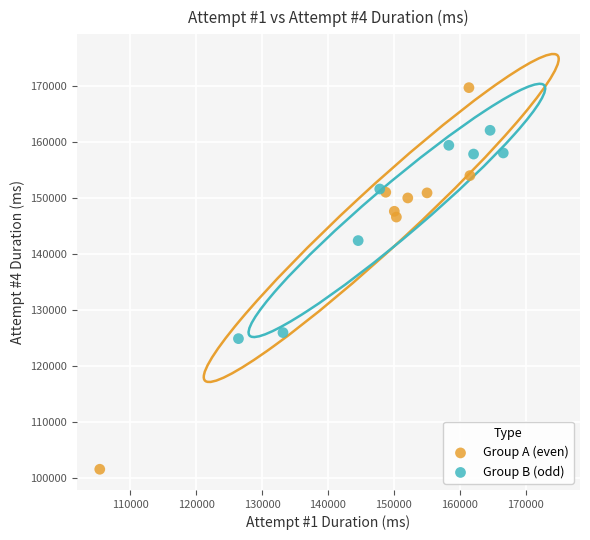

Which series has the widest spread of Y values?

Group A (even)